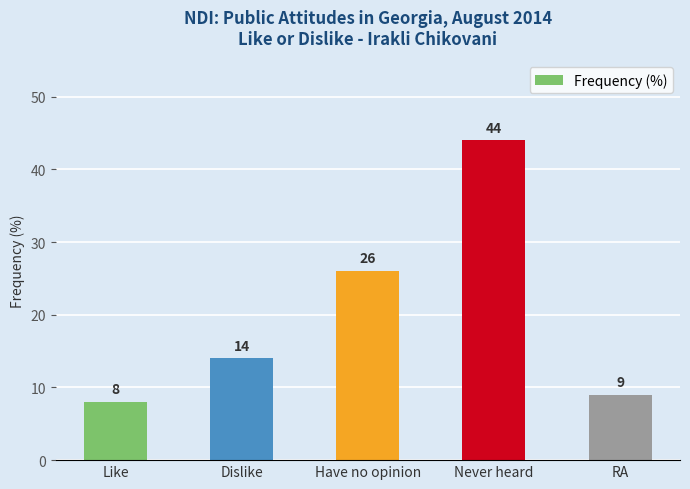

Rank the categories by value from highest to lowest.

Never heard, Have no opinion, Dislike, RA, Like